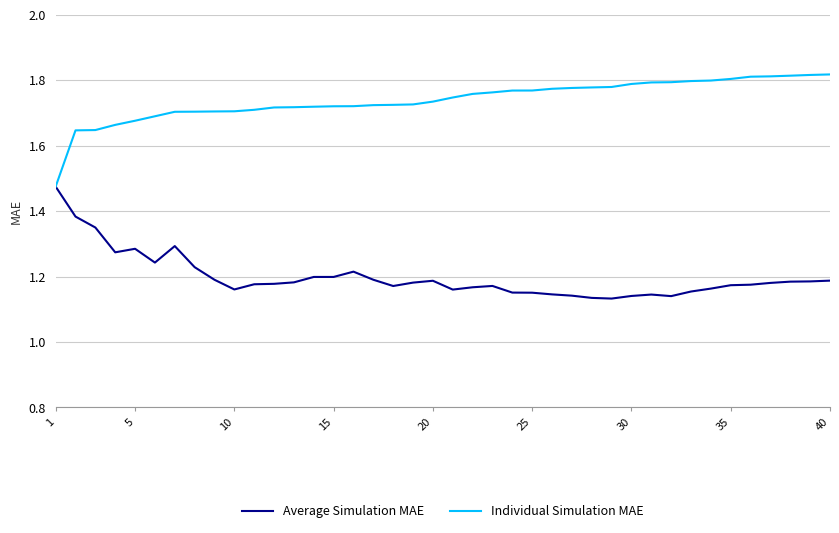

Which series has the largest total across all categories?

Individual Simulation MAE